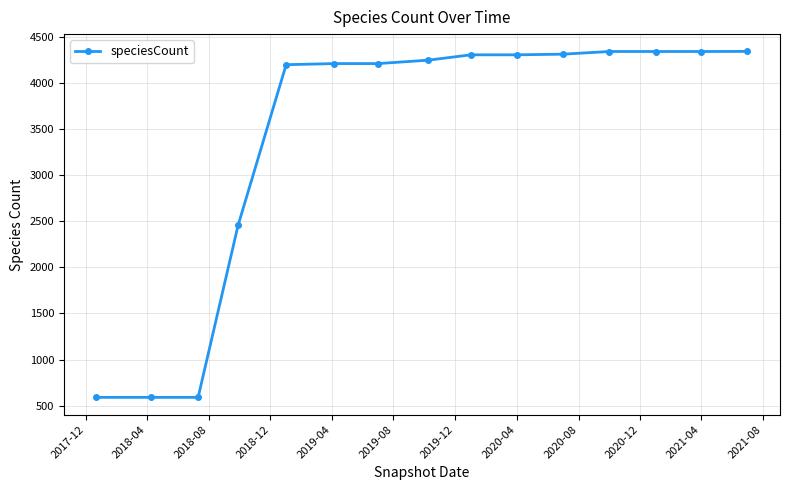

How many data points does each series have?

15